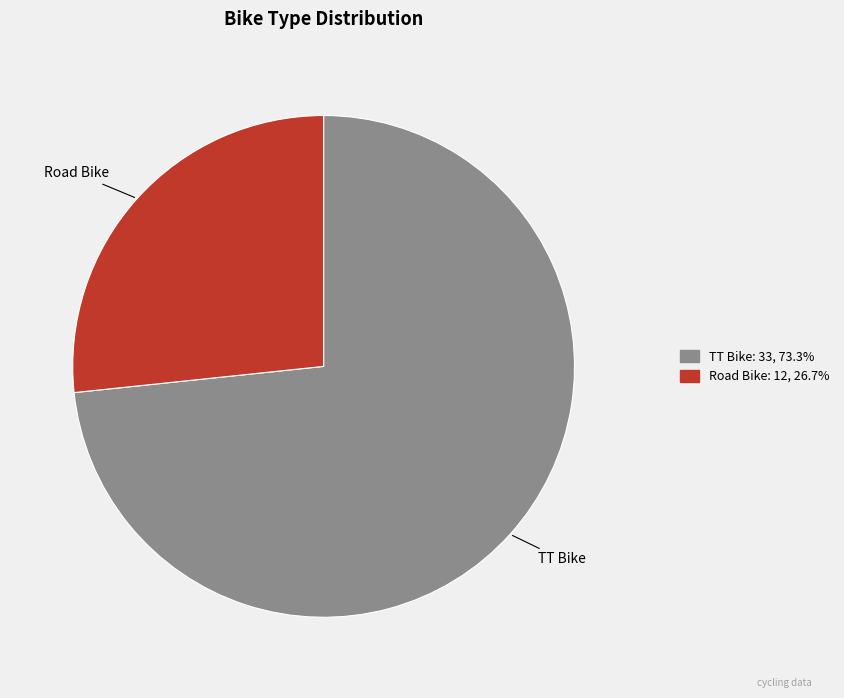

True or false: Road Bike accounts for 27% of the total.

True